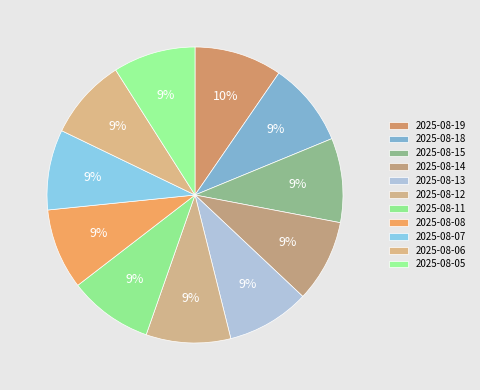

How many segments does this pie chart have?

11